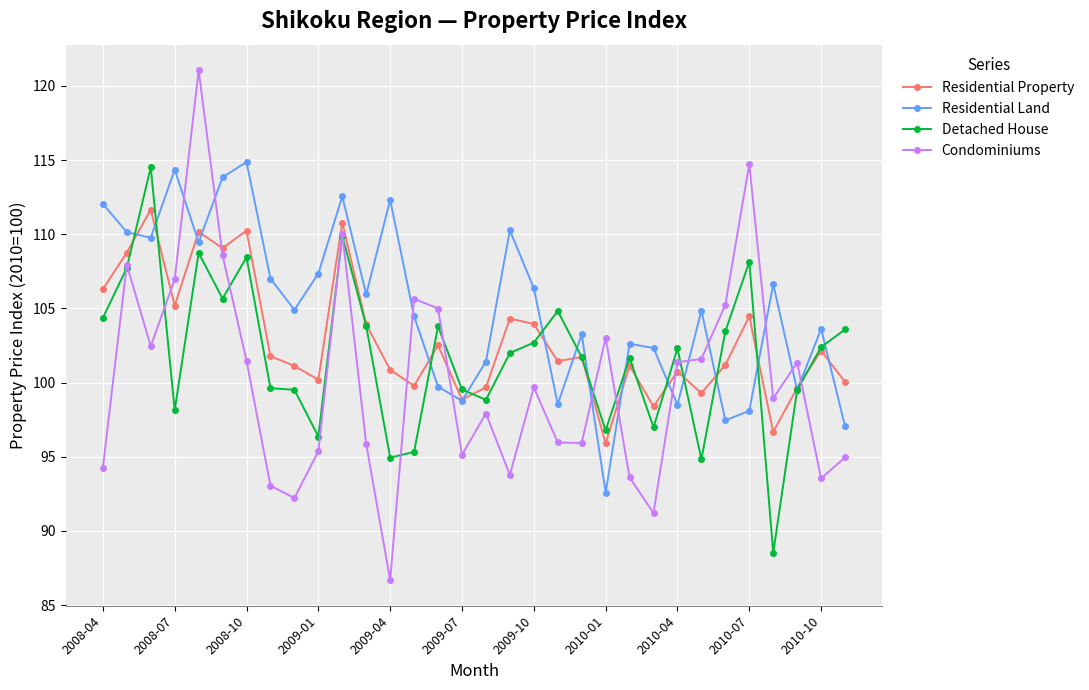

Does the chart display data point markers on the line(s)?

Yes